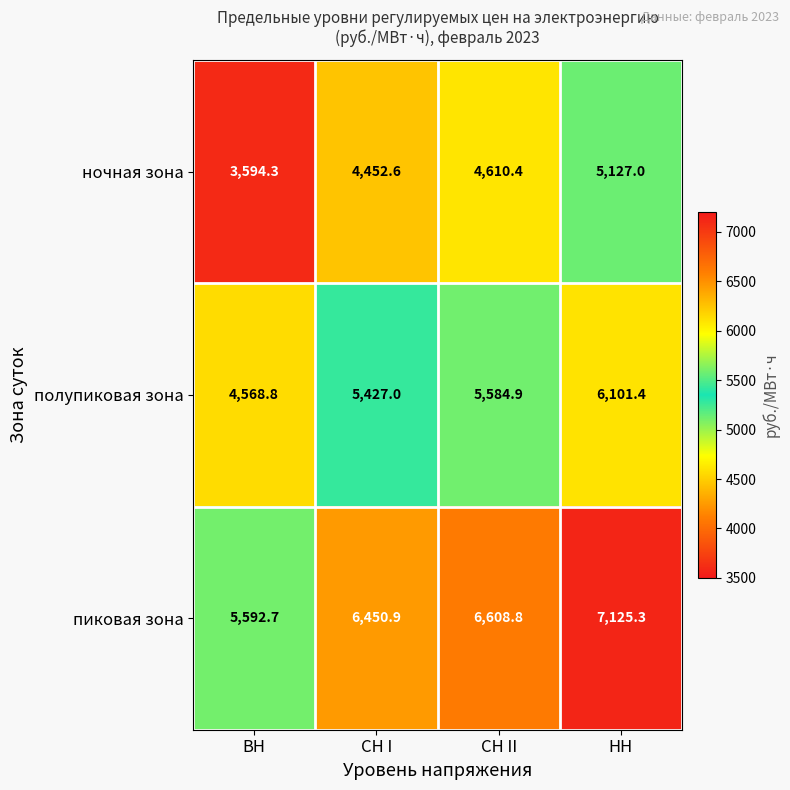

Which category has the lowest value across all series?

ВН